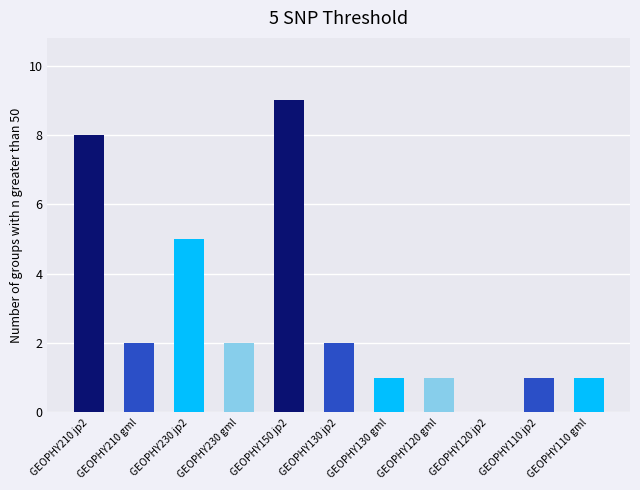

The chart shows a value of 5 at GEOPHY230 jp2. True or false?

True